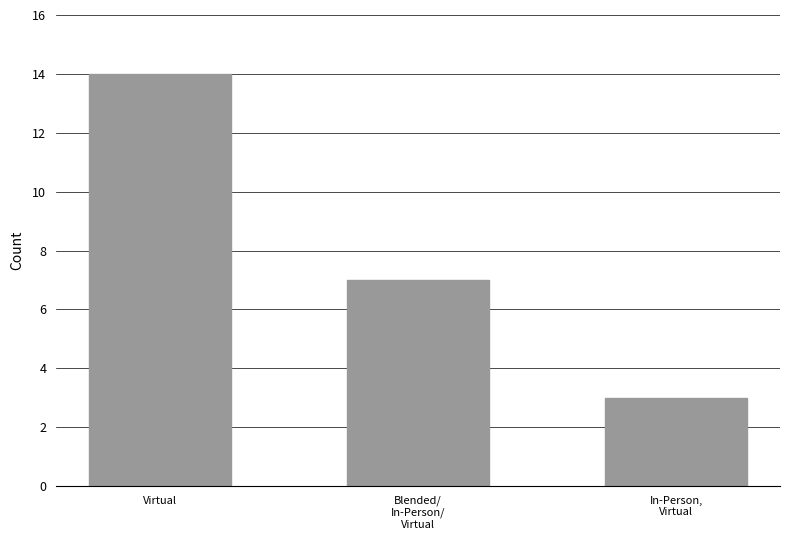

At which category does the chart reach its peak across all series?

Virtual